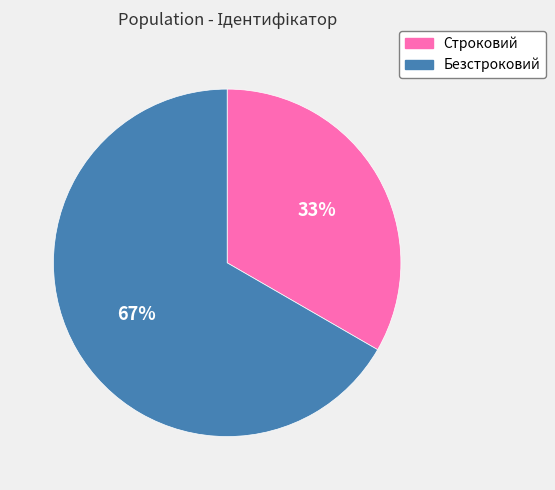

Which category has the smallest portion of the pie?

Строковий